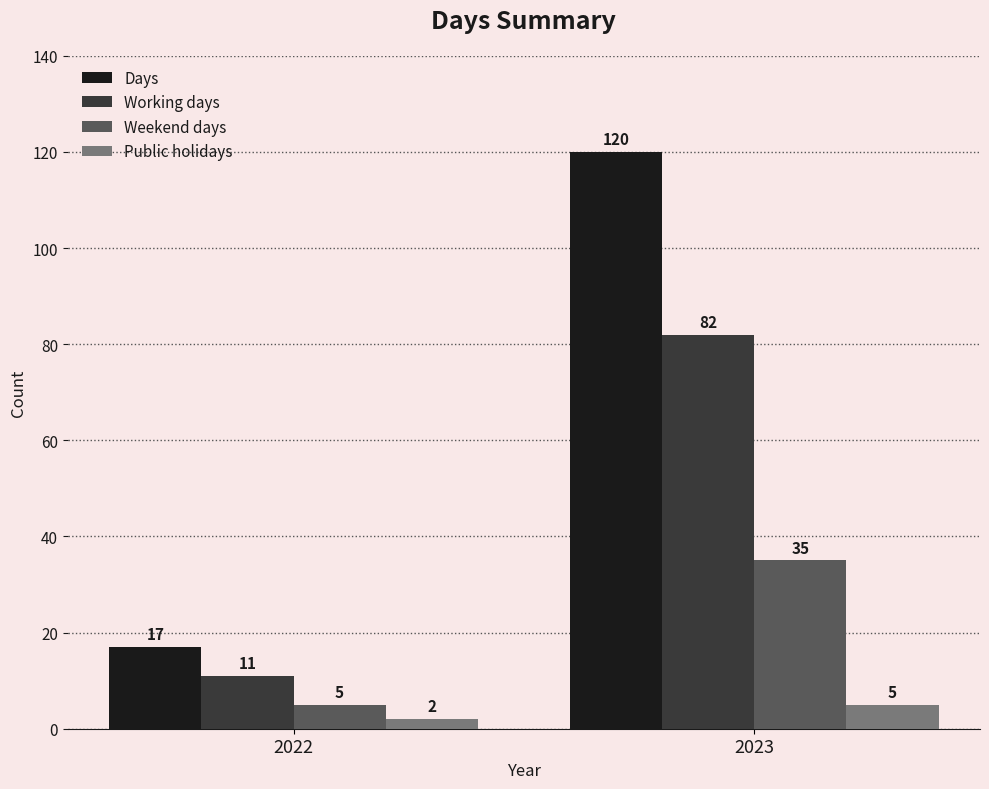

Rank the series at 2022 from lowest to highest value.

Public holidays, Weekend days, Working days, Days